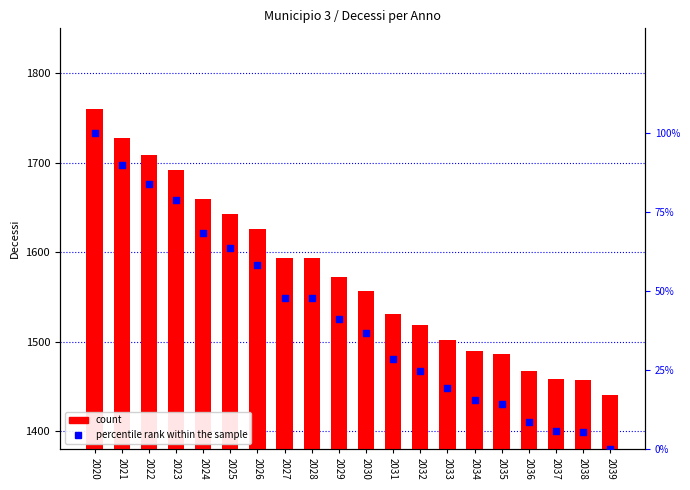

What is the total value across all series at 2035?

1500.4